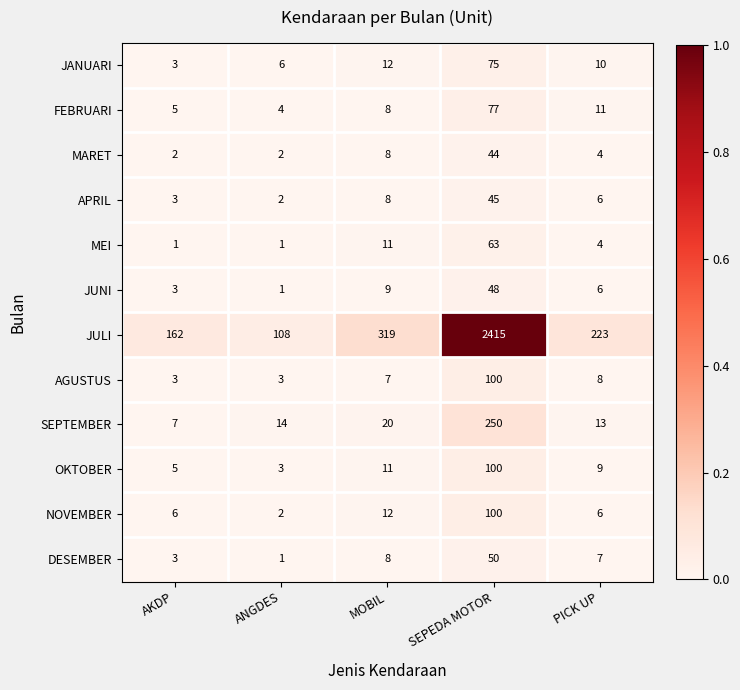

Which series has the largest total across all categories?

JULI